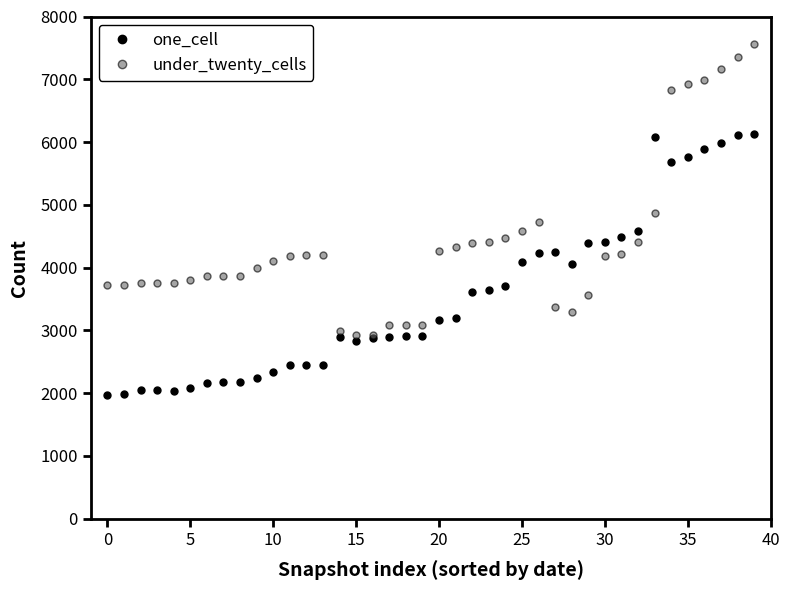

List the series in order of their overall mean, lowest first.

one_cell, under_twenty_cells